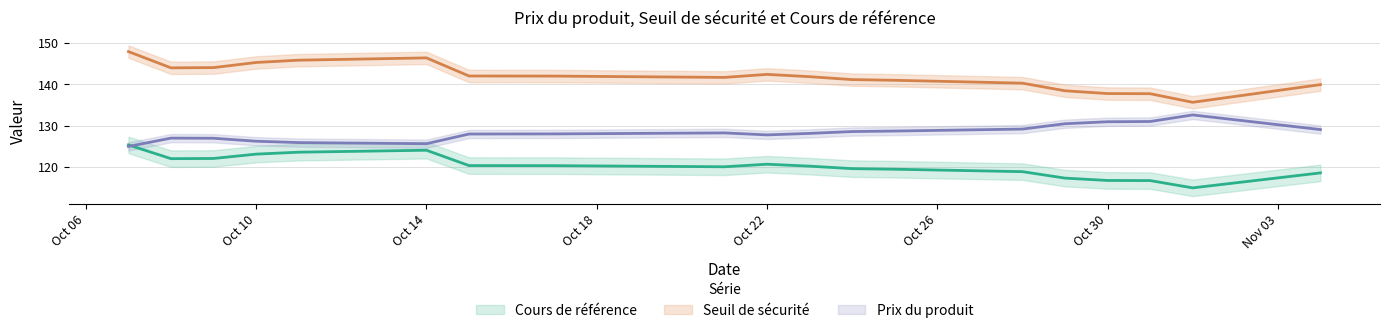

How many data points in Cours de référence are less than 120?

8